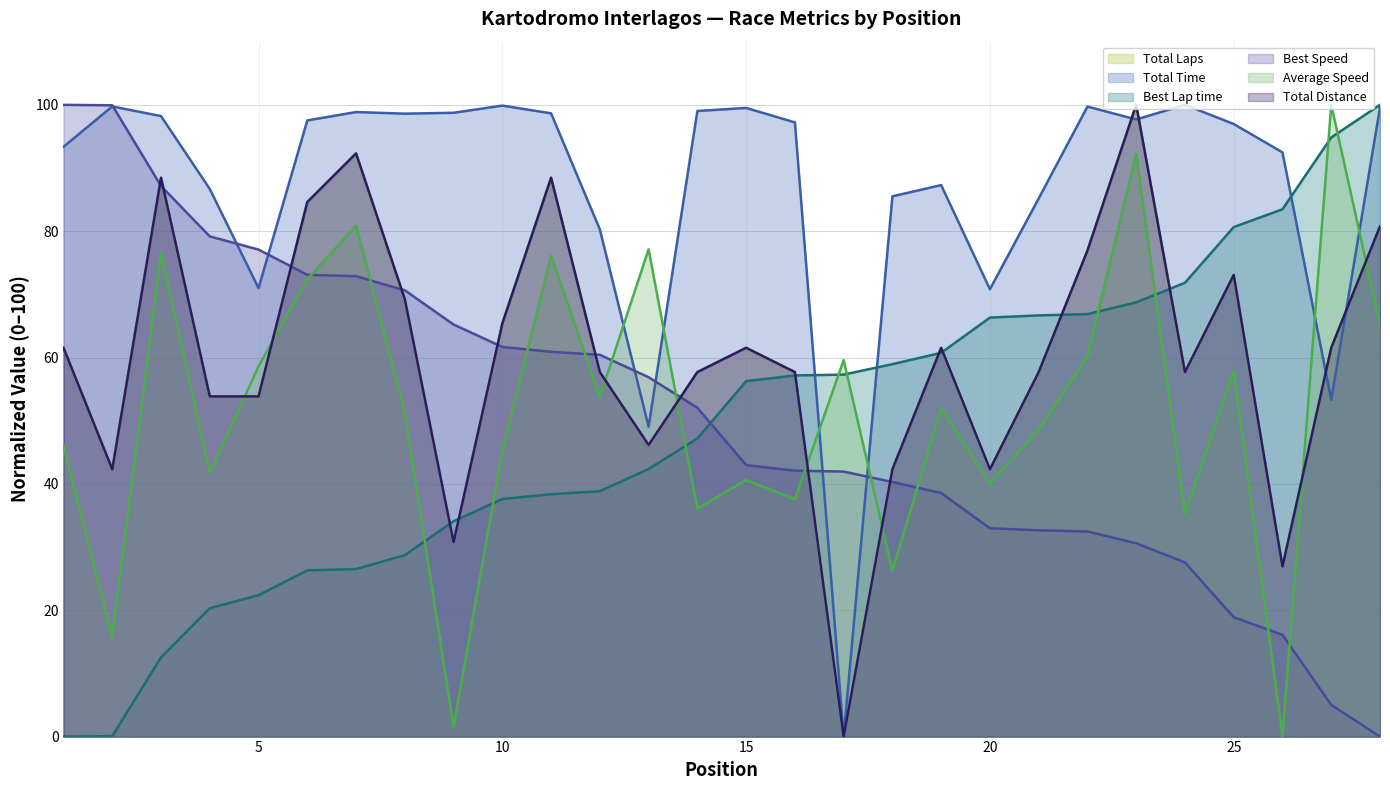

The Total Time series shows 99.7 at 22. True or false?

True